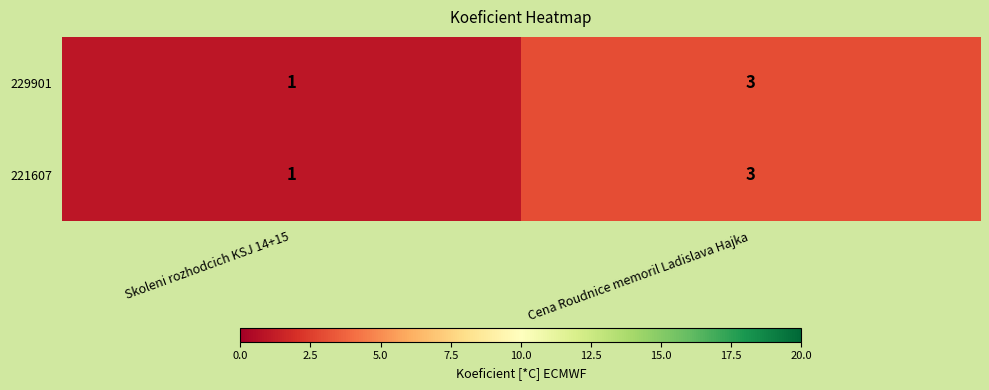

Reading left to right, transcribe all the data shown in this chart.

229901: Skoleni rozhodcich KSJ 14+15=1	Cena Roudnice memoril Ladislava Hajka=3
221607: Skoleni rozhodcich KSJ 14+15=1	Cena Roudnice memoril Ladislava Hajka=3